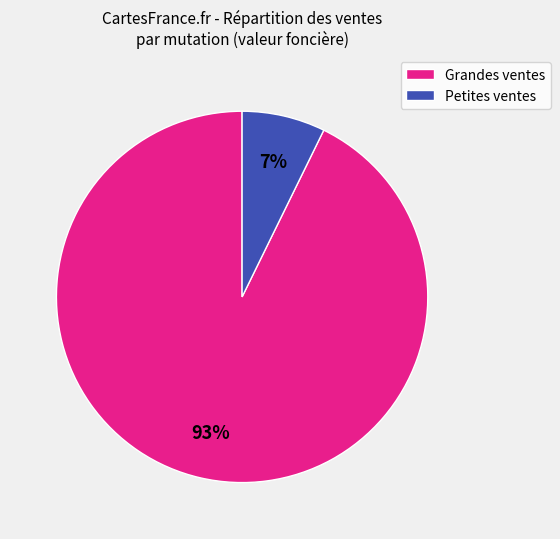

To the nearest percent, what is the average slice percentage?

50%